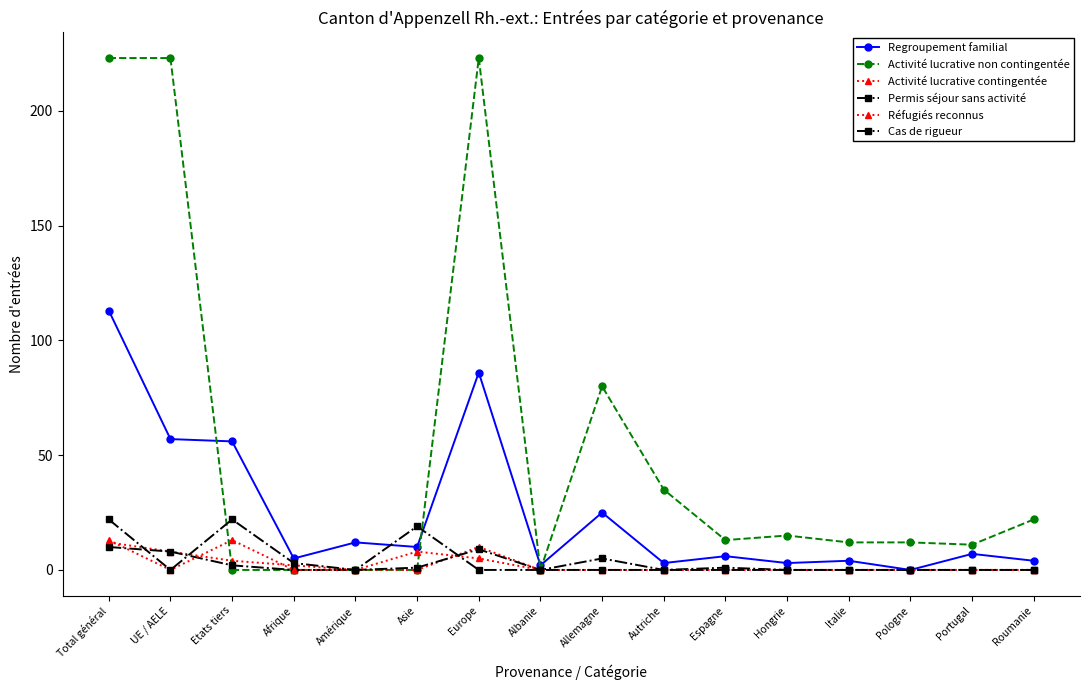

Count the number of categories in the chart.

16